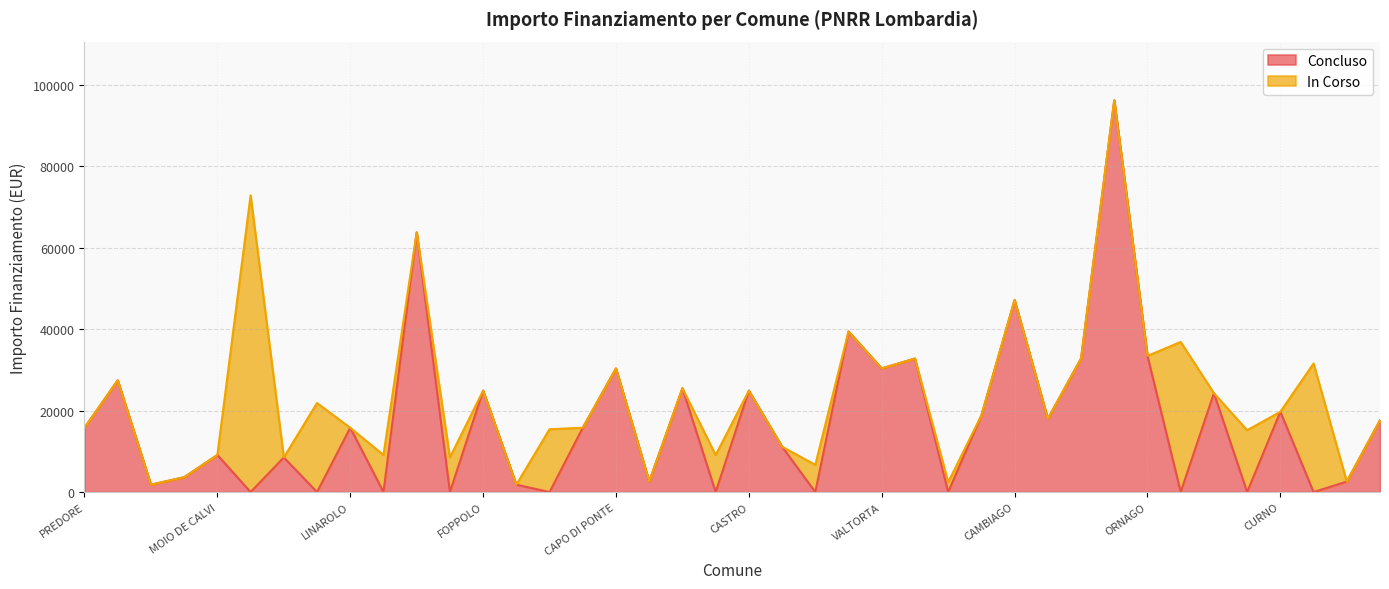

What is the label of the 15th point from the right?

ROBECCHETTO CON INDUNO